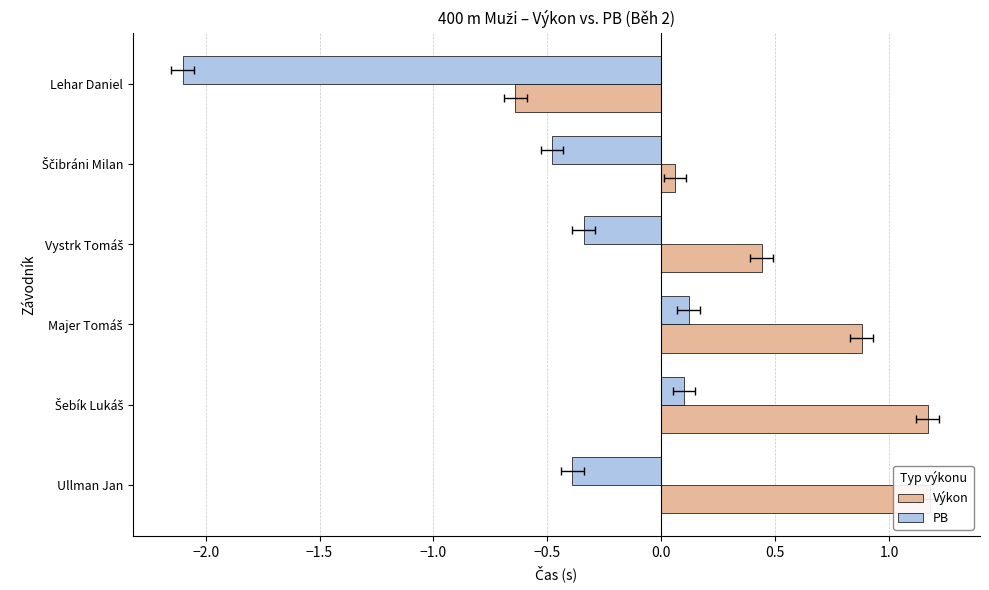

How many positive values does the PB series have?

2